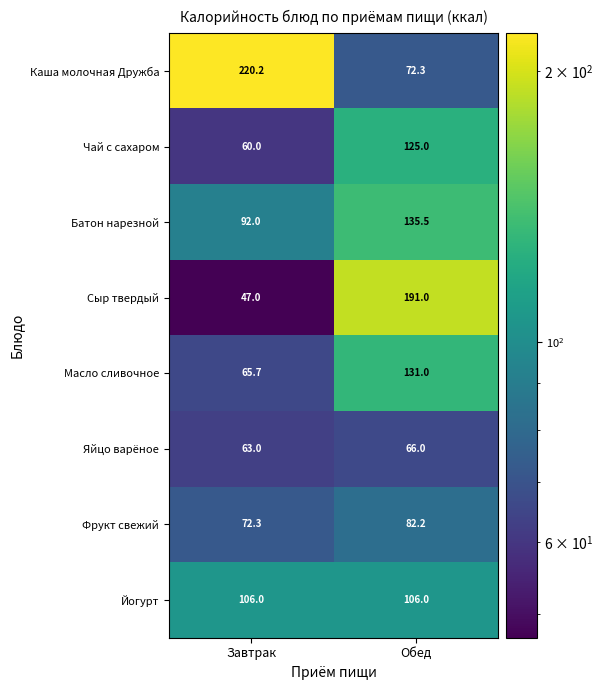

What is the smallest value displayed?

47.0